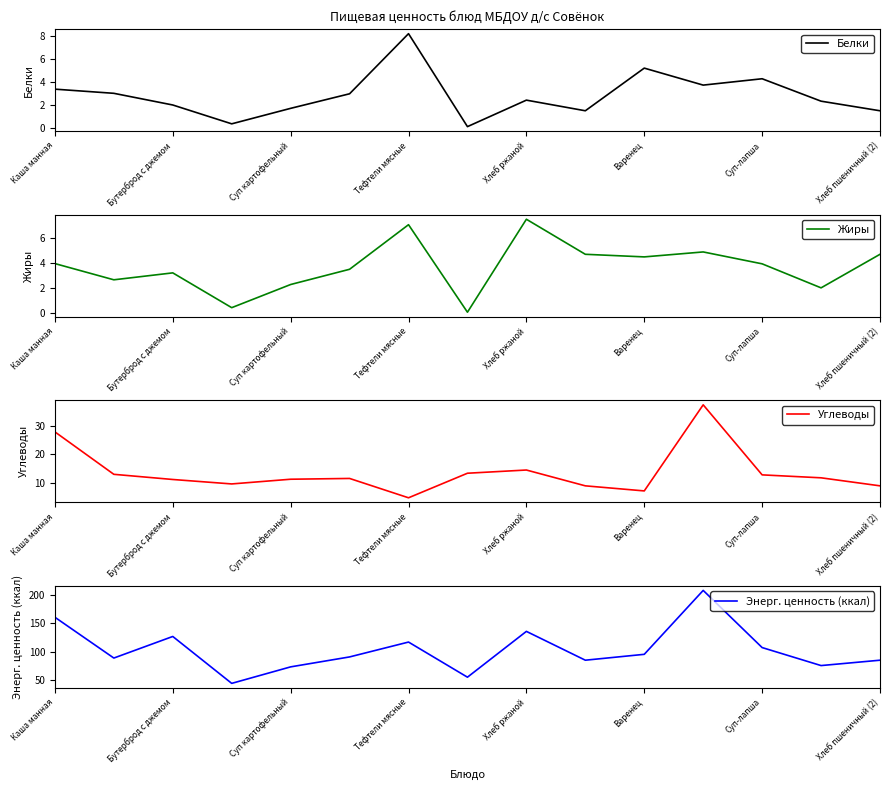

In Жиры, how many points are higher than both neighbors (excluding endpoints)?

4